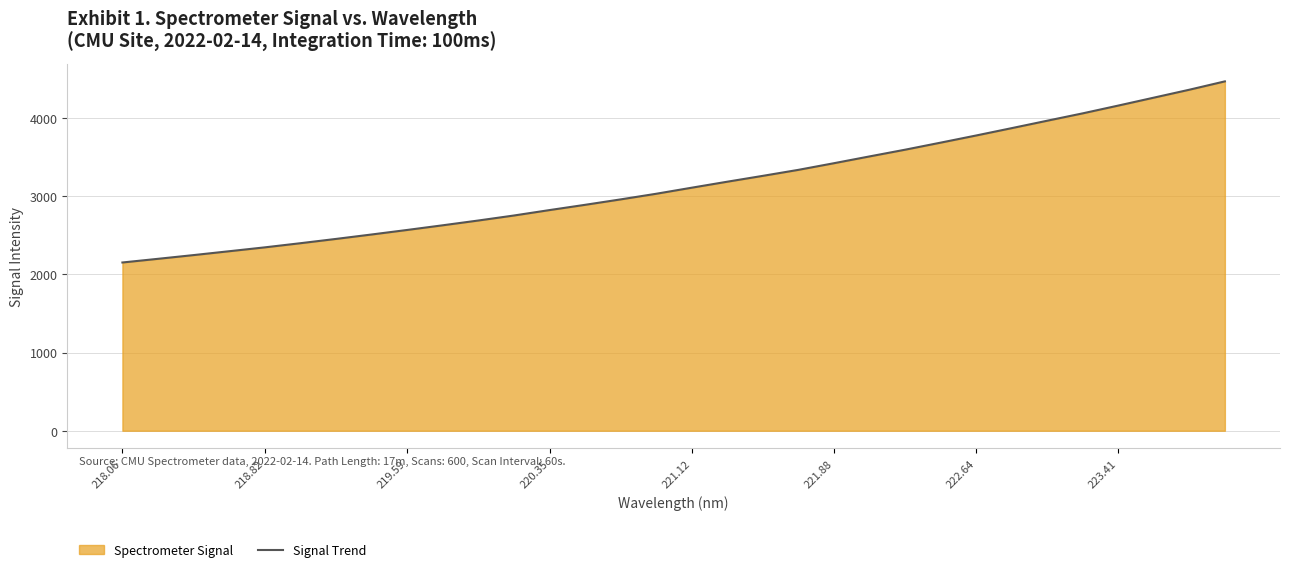

What is the average value?

3156.6